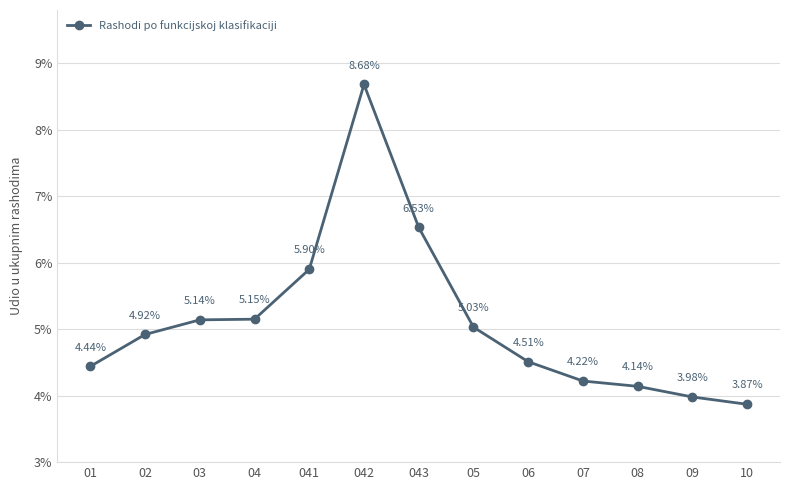

What is the change in value from 08 to 10?

-0.3